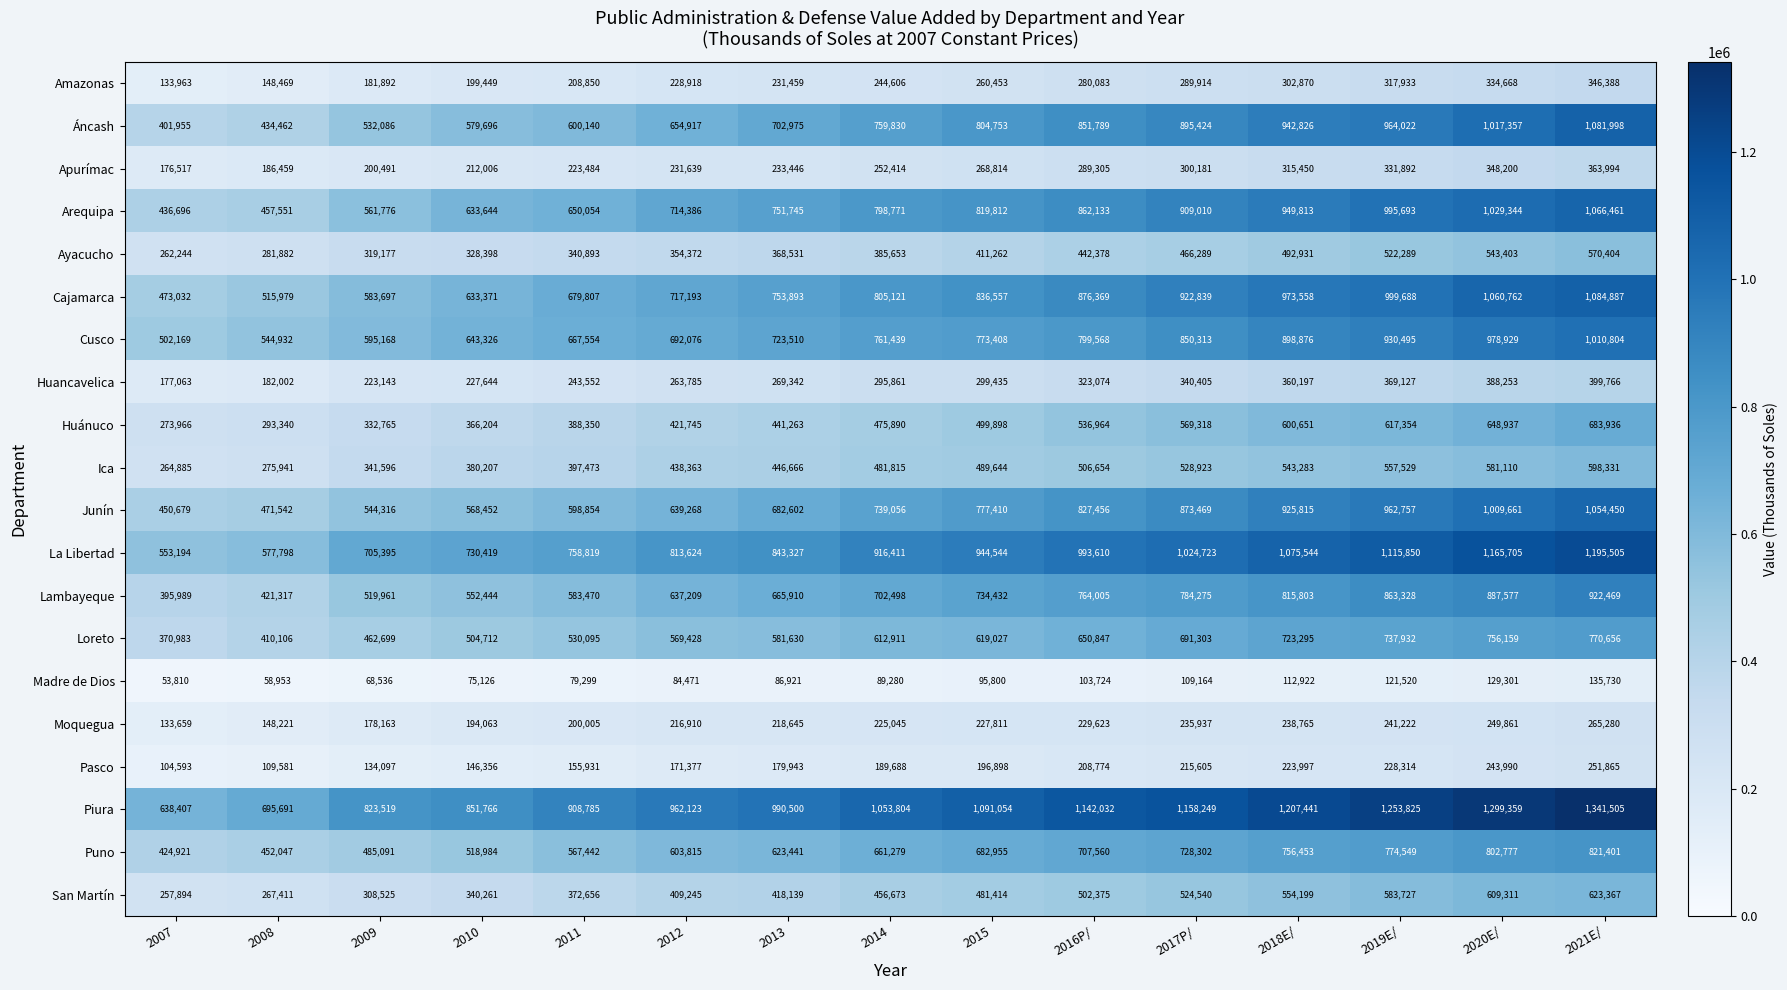

What is the lowest value of the San Martín series?

257894